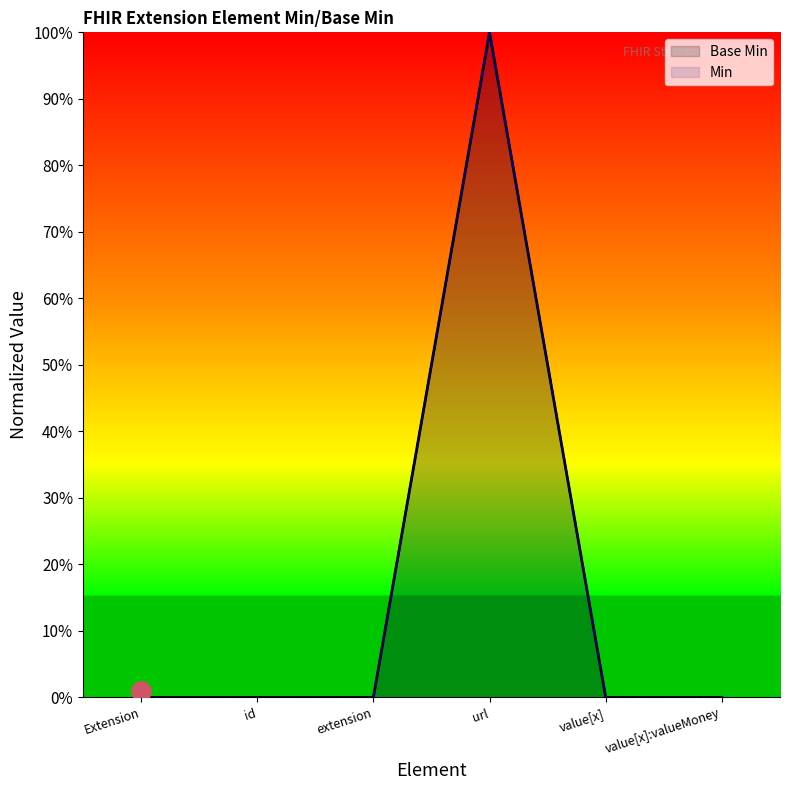

At which category does Base Min reach its first local peak?

url